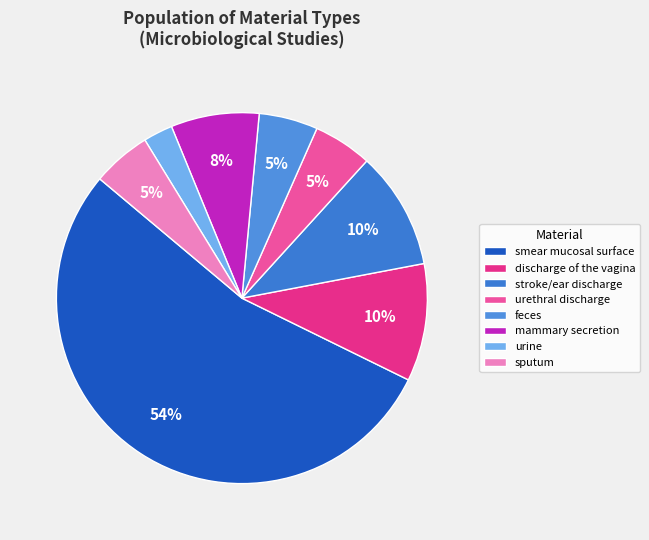

What percentage is NOT represented by urine?

97.9%